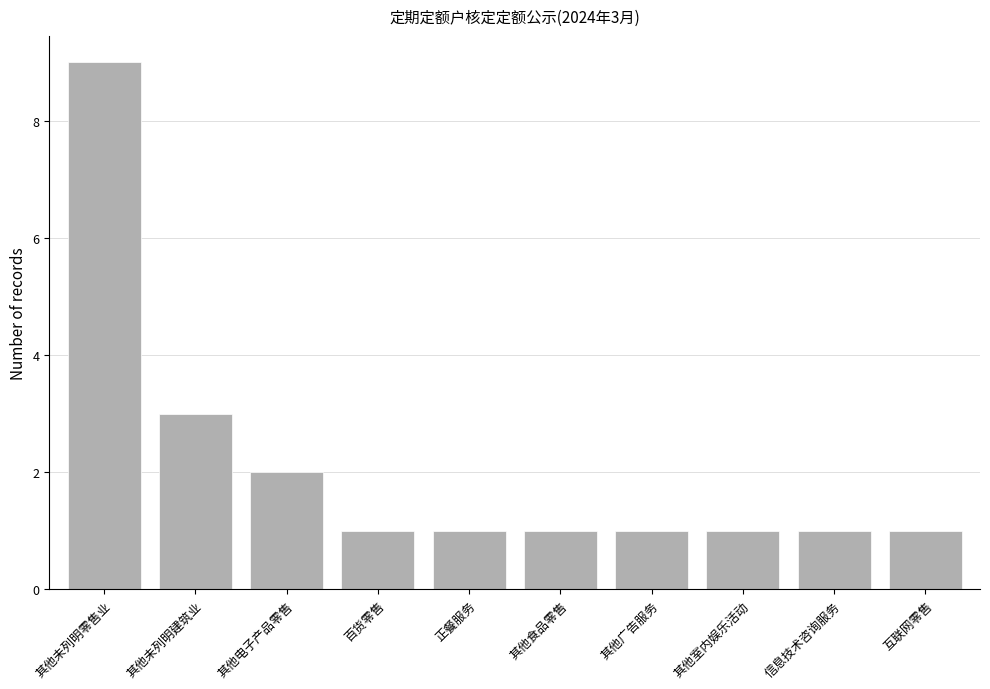

What is the maximum value shown in the chart?

9